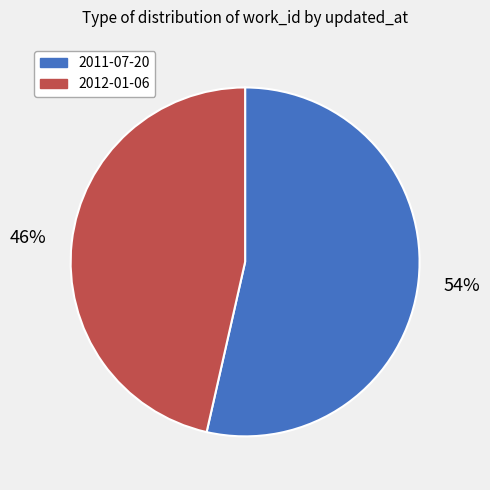

Between 2012-01-06 and 2011-07-20, which is larger?

2011-07-20